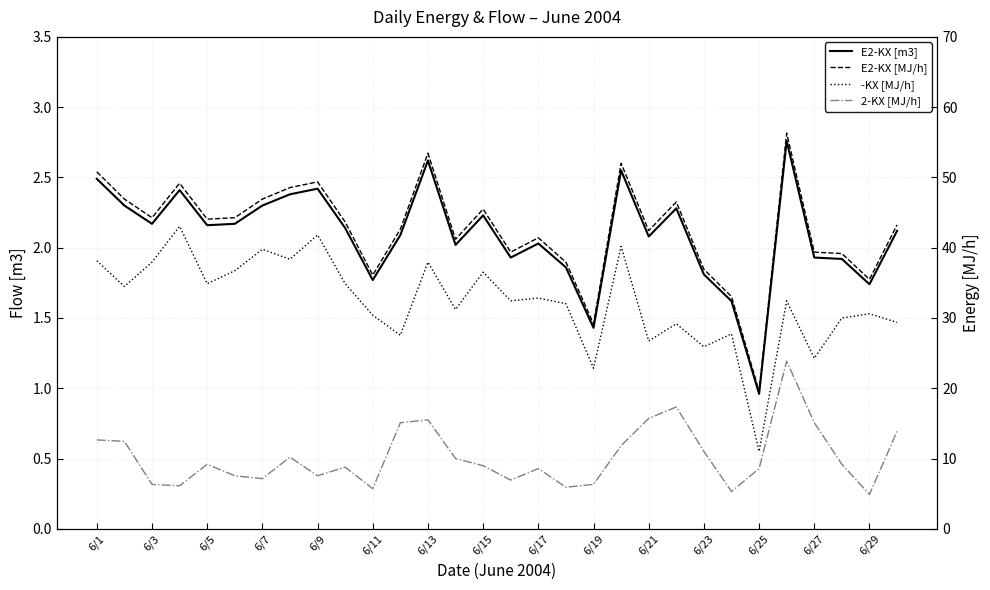

Reading right to left, what are all the values shown in this chart?

E2-KX [m3]: 2.1	1.7	1.9	1.9	2.8	1.0	1.6	1.8	2.3	2.1	2.5	1.4	1.9	2.0	1.9	2.2	2.0	2.6	2.1	1.8	2.1	2.4	2.4	2.3	2.2	2.2	2.4	2.2	2.3	2.5
E2-KX [MJ/h]: 43.2	35.5	39.2	39.4	56.3	19.6	33.0	36.9	46.5	42.4	52.0	29.2	37.9	41.4	39.4	45.5	41.2	53.4	42.6	36.1	43.7	49.4	48.6	46.9	44.3	44.1	49.2	44.3	46.9	50.8
-KX [MJ/h]: 29.4	30.6	30.0	24.3	32.4	11.0	27.7	25.9	29.2	26.7	40.2	22.8	32.0	32.8	32.4	36.5	31.2	37.9	27.5	30.4	34.9	41.8	38.4	39.8	36.7	34.9	43.0	37.9	34.5	38.1
2-KX [MJ/h]: 13.9	4.9	9.2	15.1	23.9	8.6	5.3	11.0	17.3	15.7	11.8	6.3	5.9	8.6	6.9	9.0	10.0	15.5	15.1	5.7	8.8	7.5	10.2	7.1	7.5	9.2	6.1	6.3	12.4	12.6